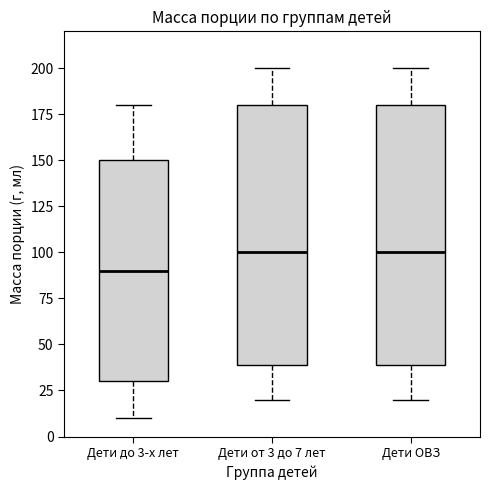

Where does the lower whisker of the box for Дети ОВЗ end on the y-axis? The values are not printed on the chart, so give them approximately, as read against the axis.

20